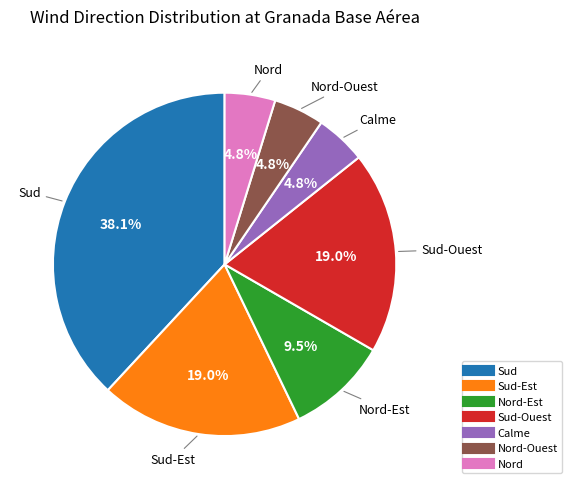

Count the number of slices in the pie.

7